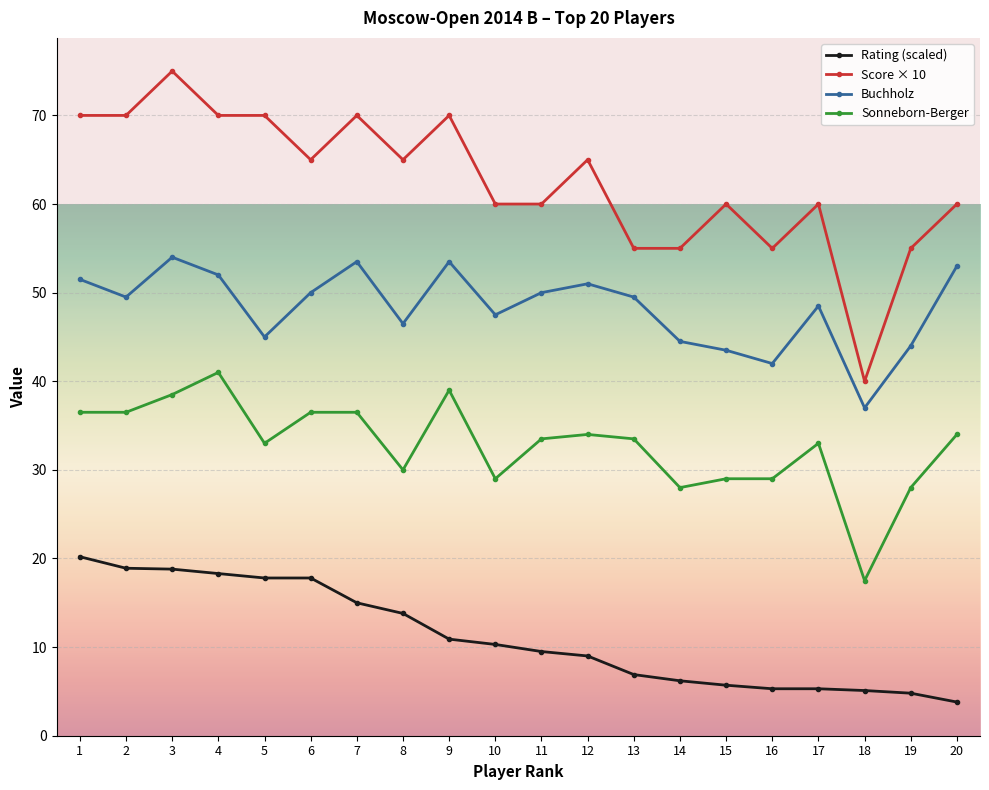

What is the difference between the maximum and minimum values in the Rating (scaled) series?

16.4